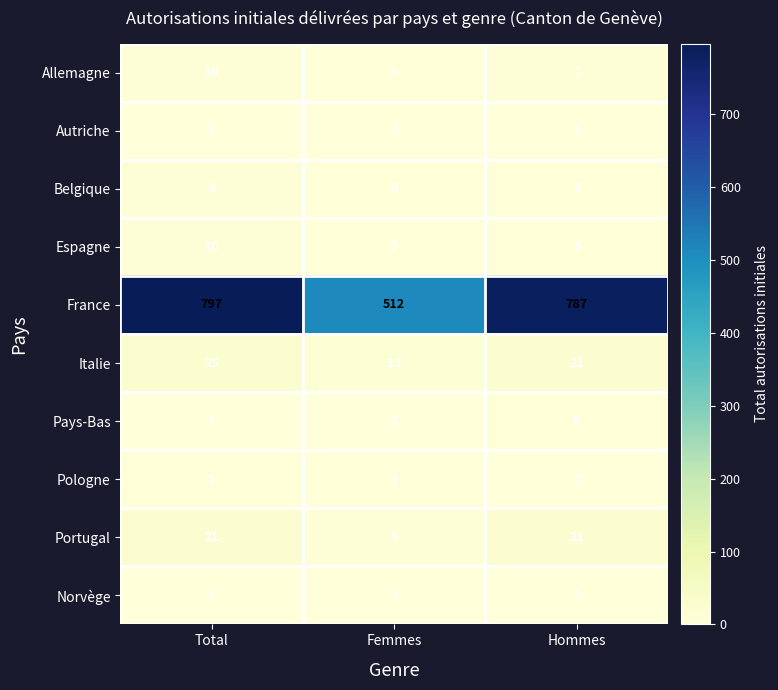

The Pologne series shows -3 at Hommes. True or false?

False